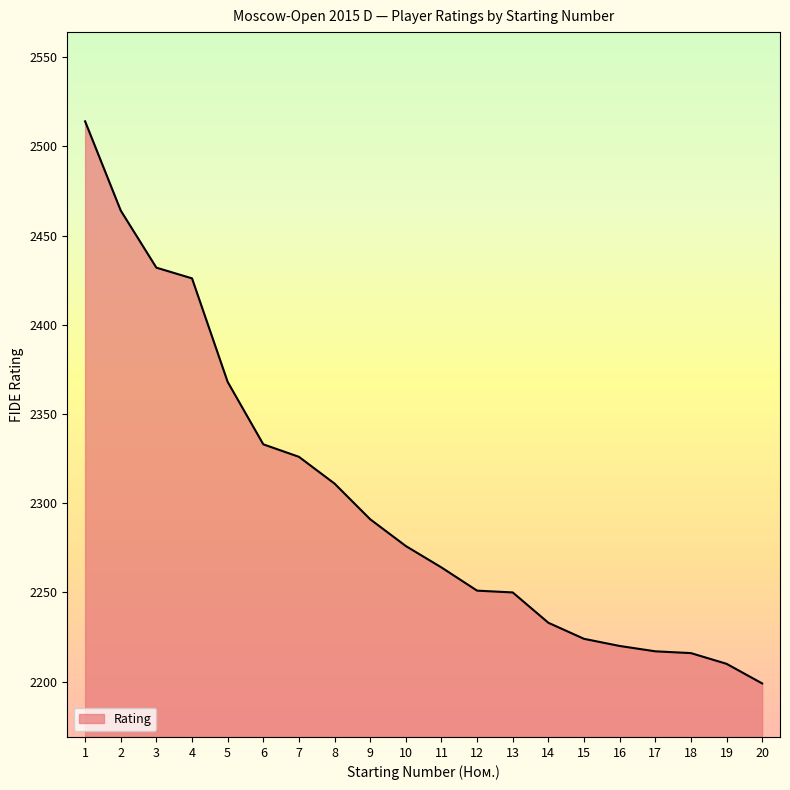

What is the change in value from 1 to 2?

-50